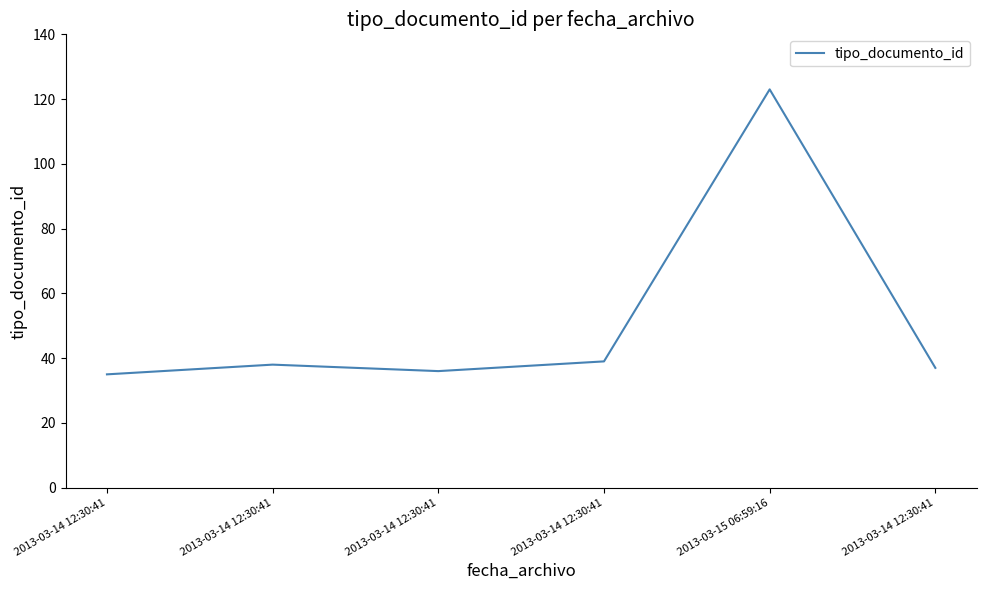

Which has a higher value, 2013-03-14 12:30:41 or 2013-03-14 12:30:41?

2013-03-14 12:30:41